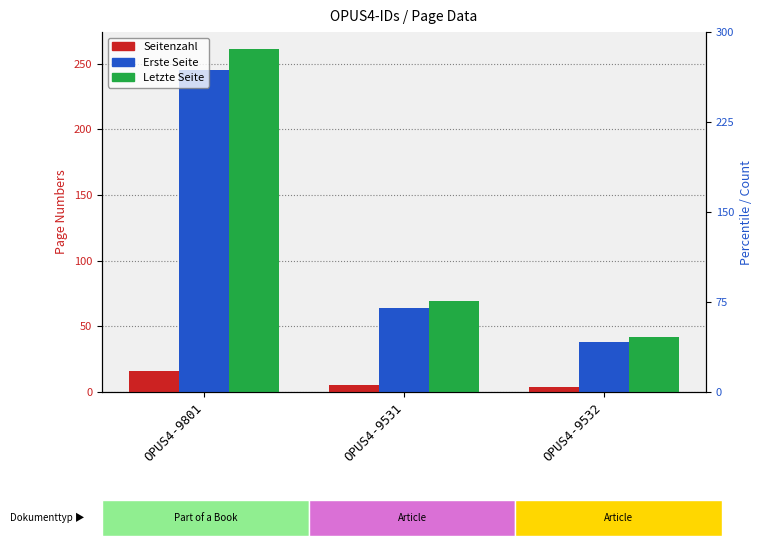

What is the value of the Seitenzahl bar at the 1st from the left?

16